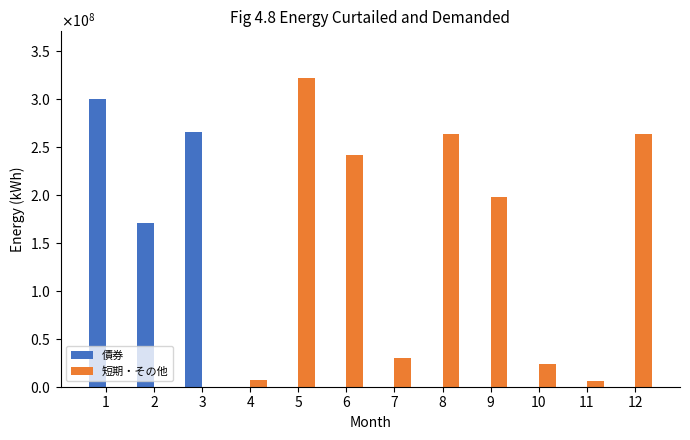

Are the bars horizontal?

No